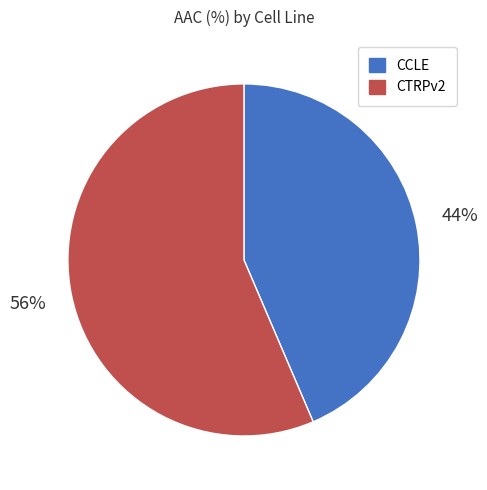

How many slices are in this pie chart?

2